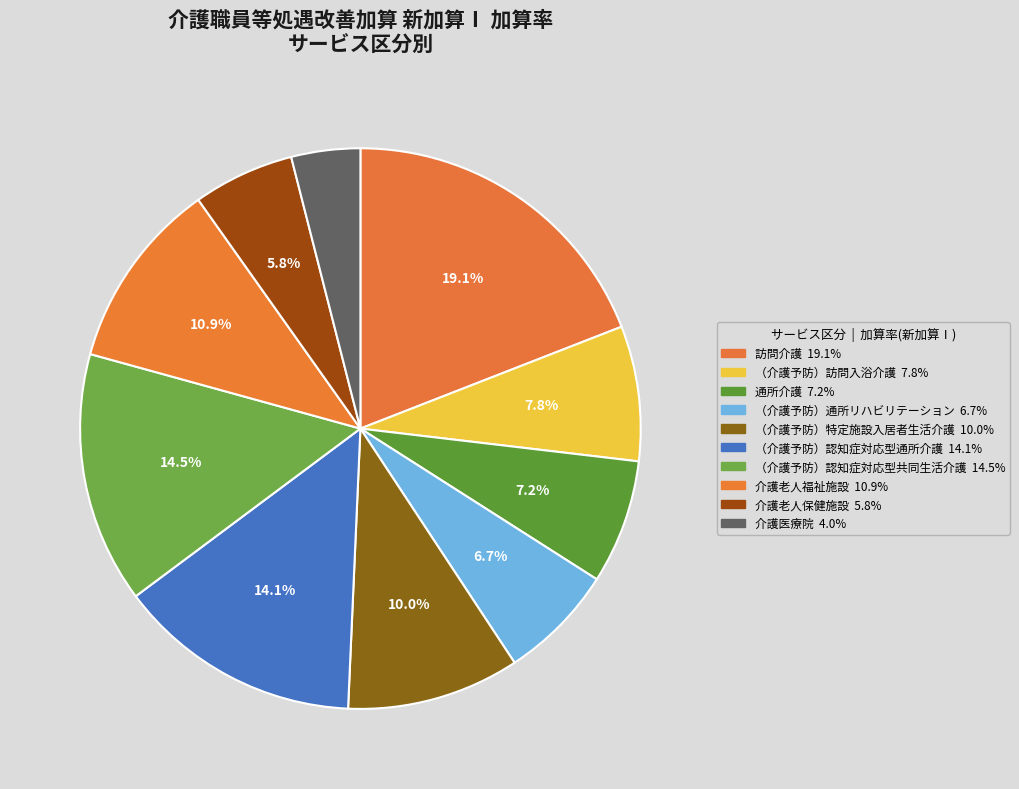

How many segments does this pie chart have?

10